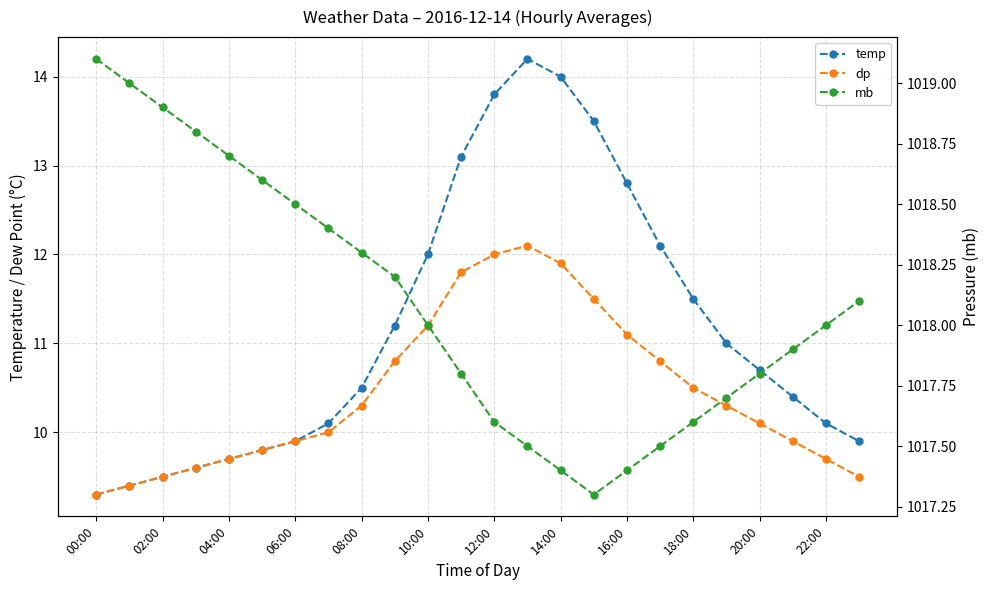

Is the value of temp at 00:00 greater than the value of mb at 21?

No